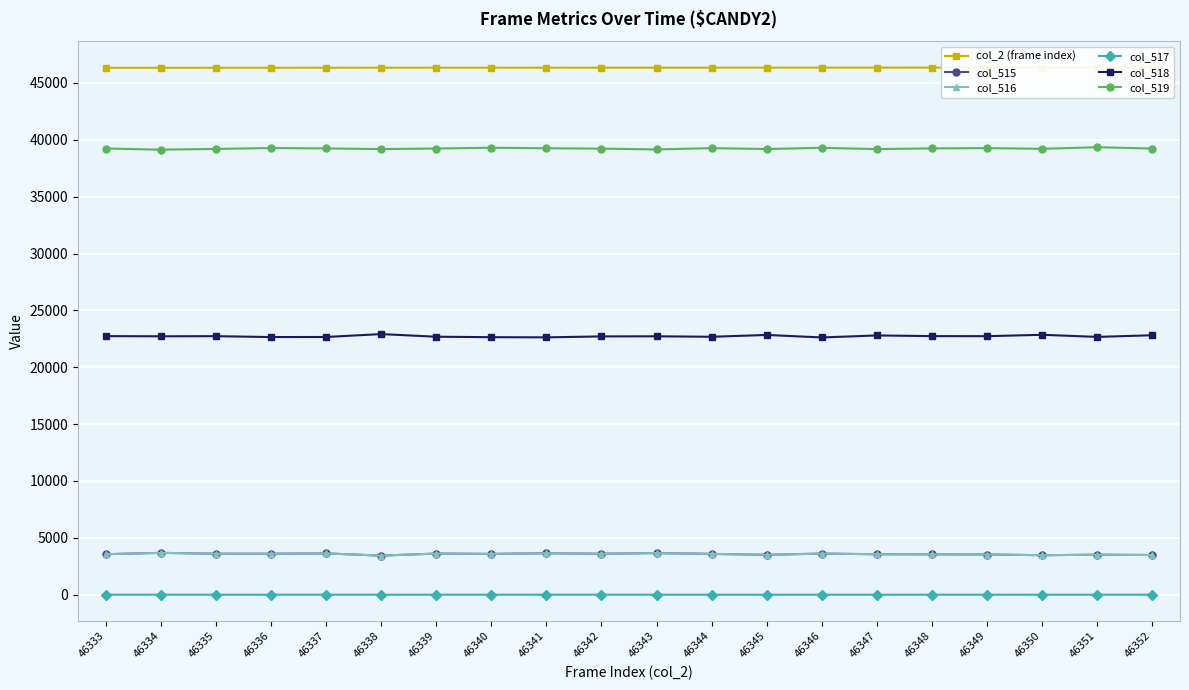

True or false: col_518 and col_519 intersect in this chart.

False